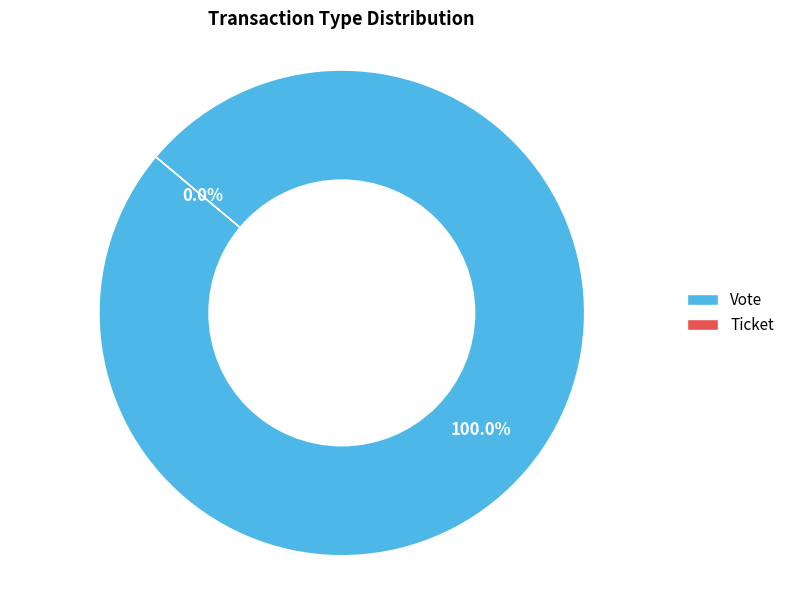

To the nearest percent, what is the combined percentage of Ticket and Vote?

100%